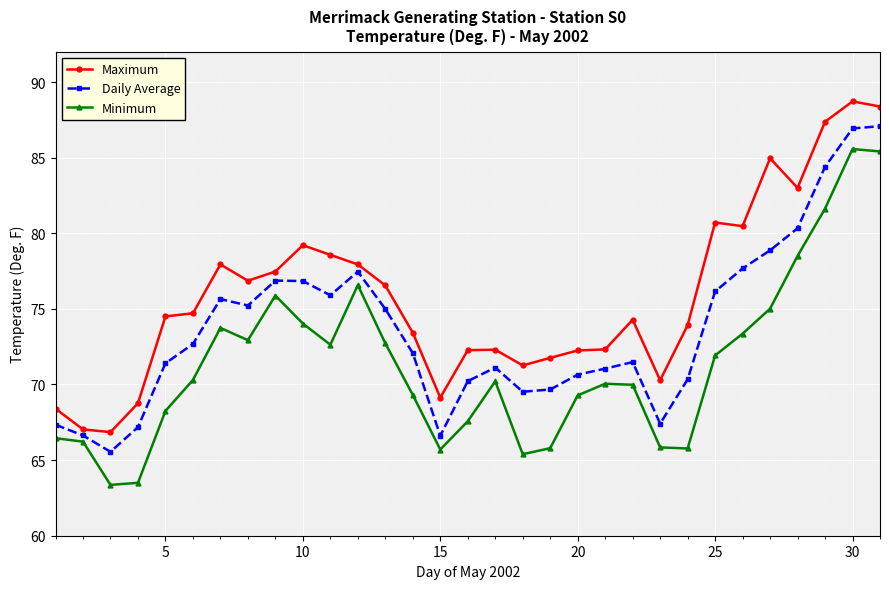

What is the difference between the maximum and minimum values in the Daily Average series?

21.5